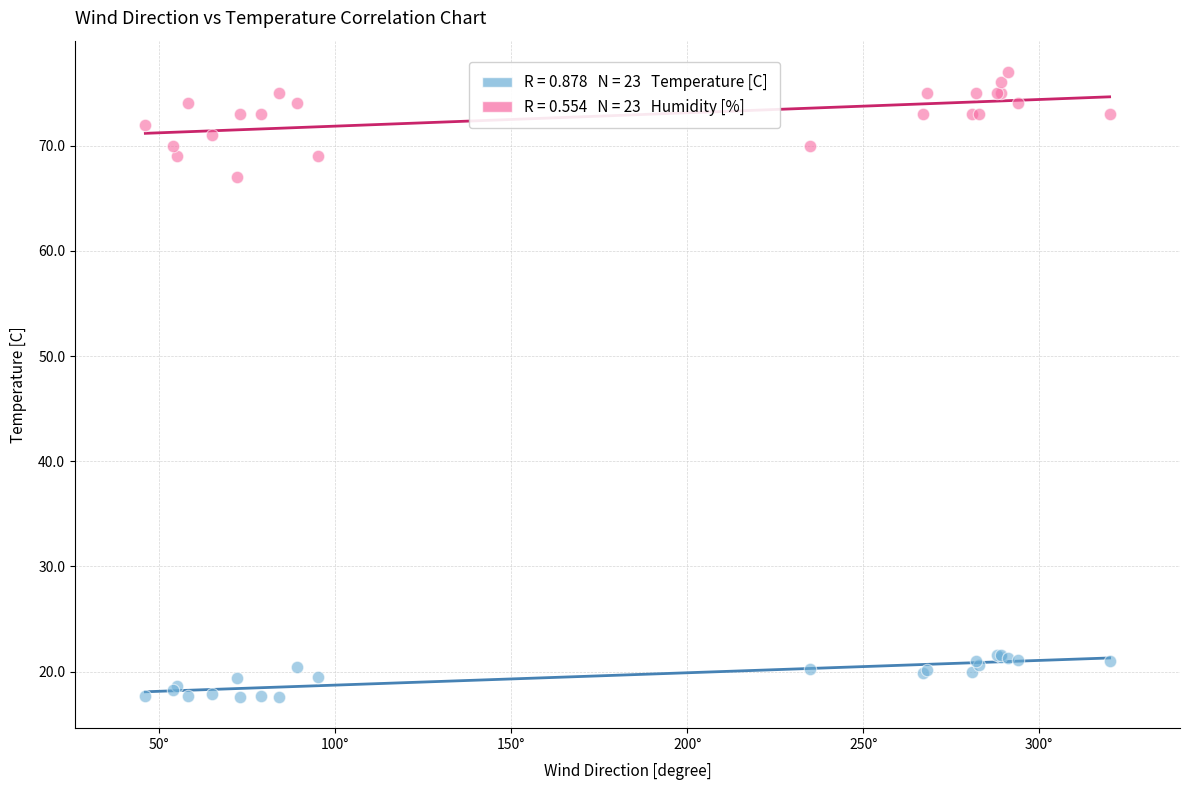

Across all series, what Y value is closest to 47?

67.0